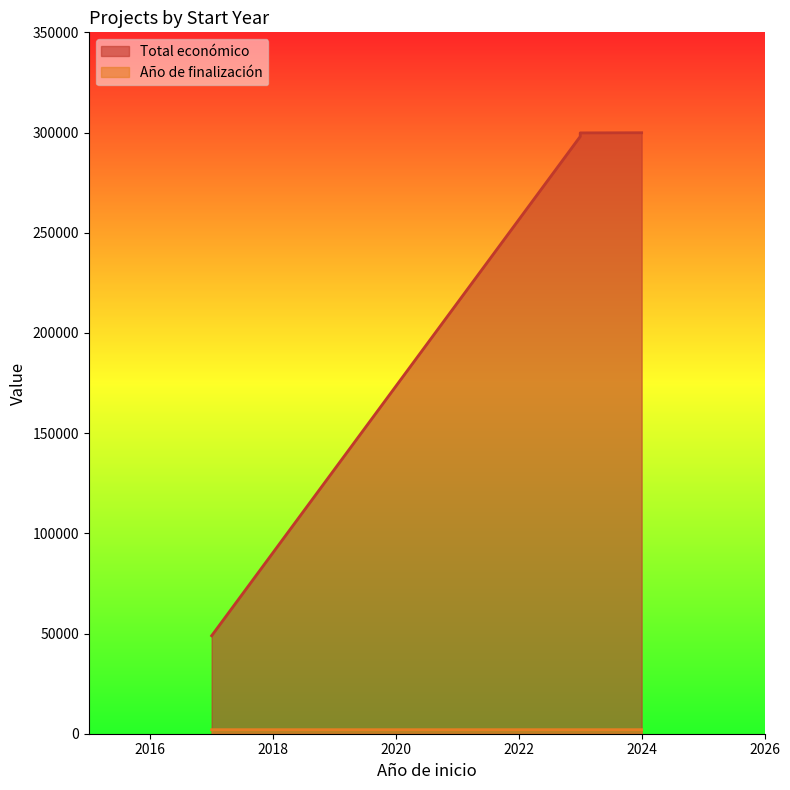

What is the difference between the highest and lowest values at 2024?

297876